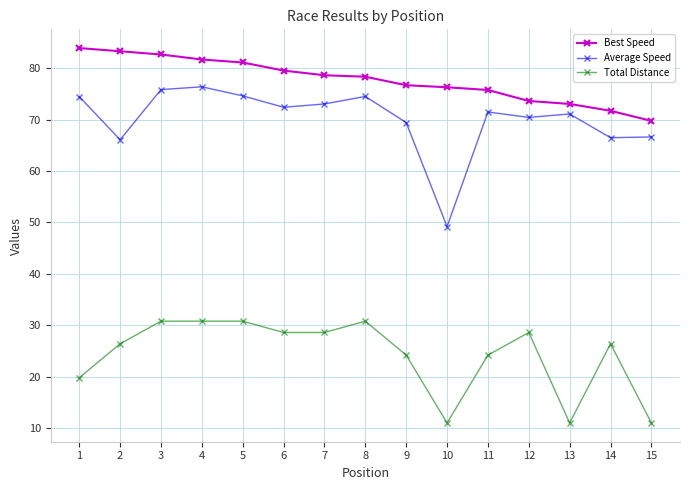

How many values in the Best Speed series are below 78?

7